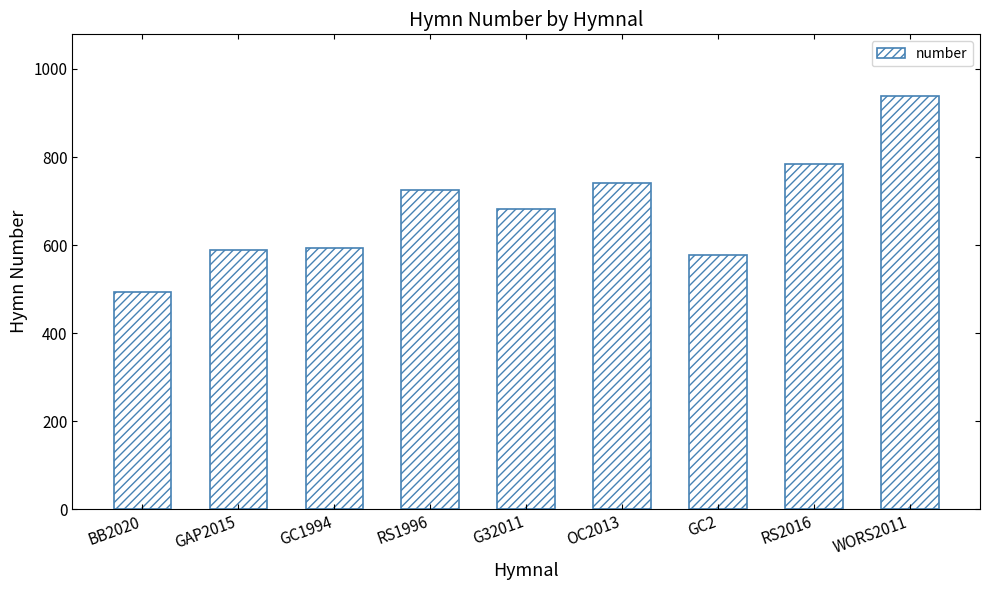

What is the difference between the values at WORS2011 and RS1996?

214